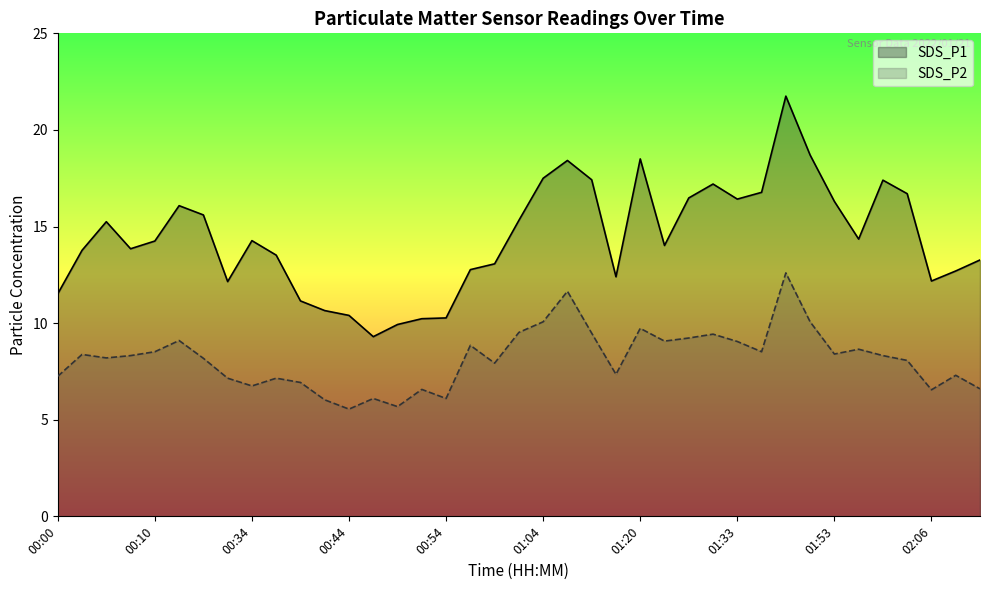

Where is SDS_P2 nearest to the value 9?

01:33